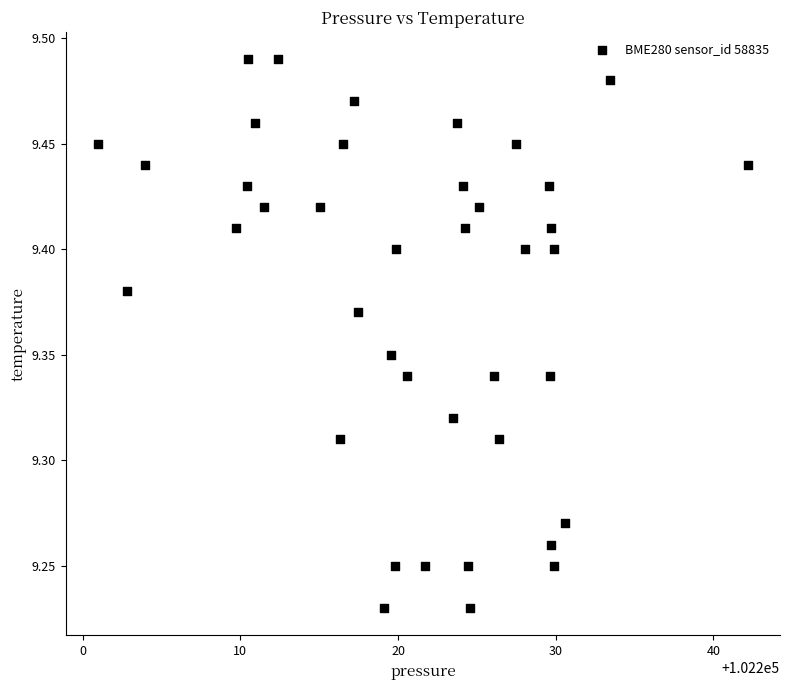

What is the range of X values (max minus min)?

41.2